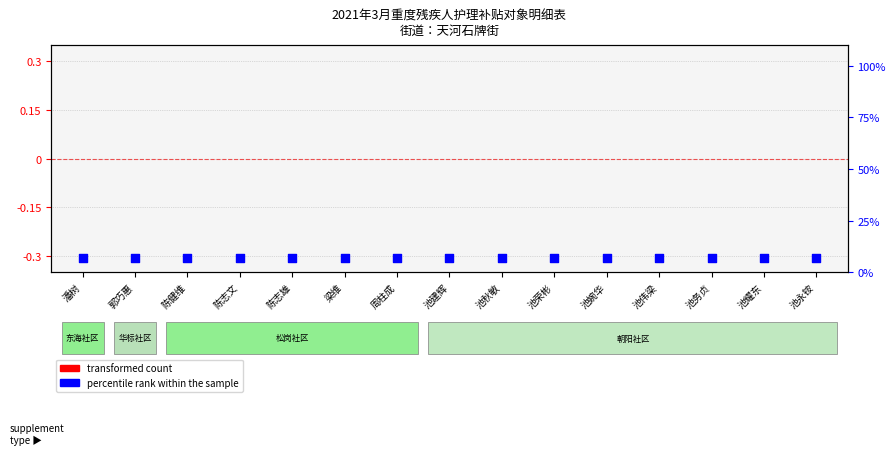

At how many categories does at least one series exceed 1?

15